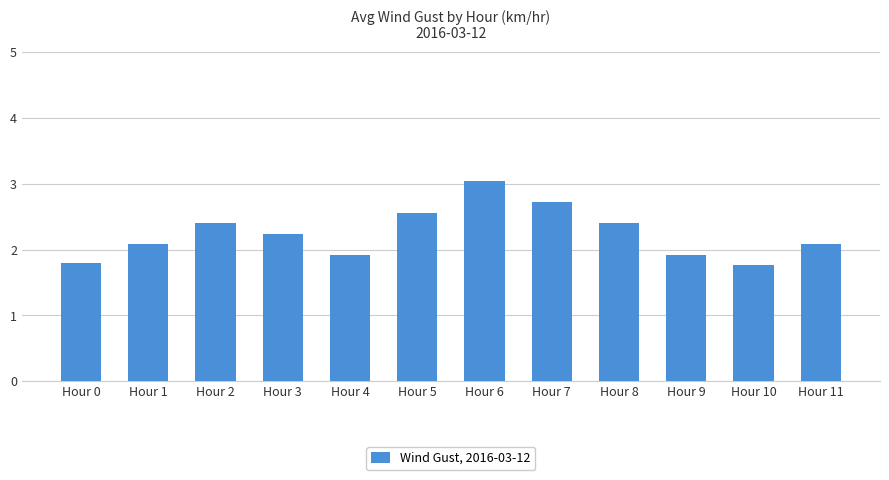

What is the value of the 6th bar from the left?

2.6